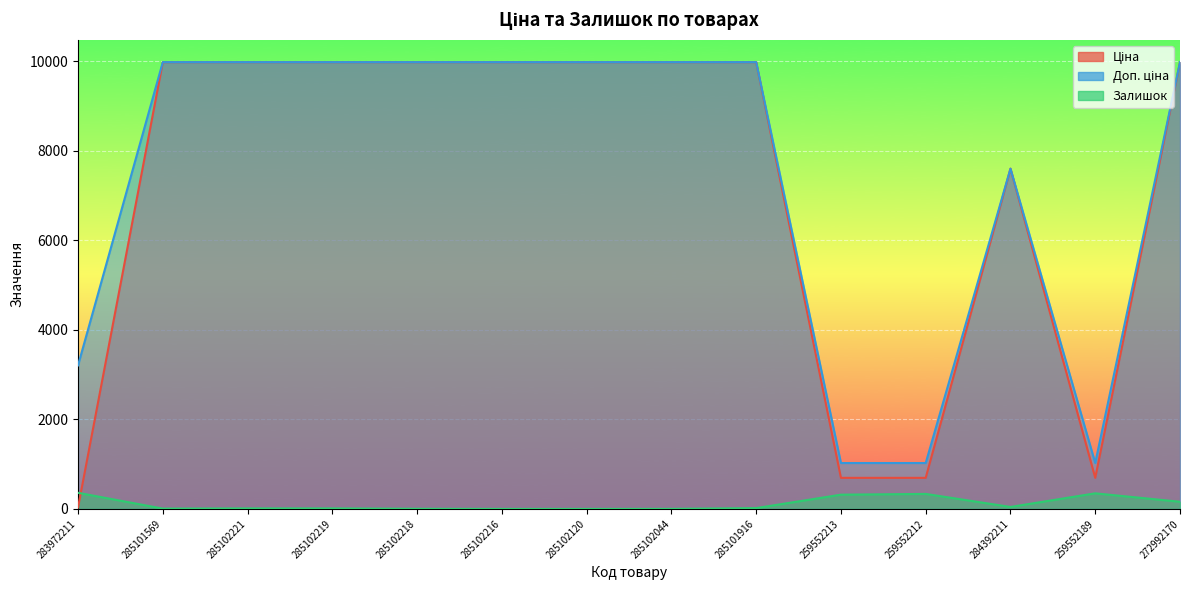

True or false: Ціна and Доп. ціна intersect in this chart.

False